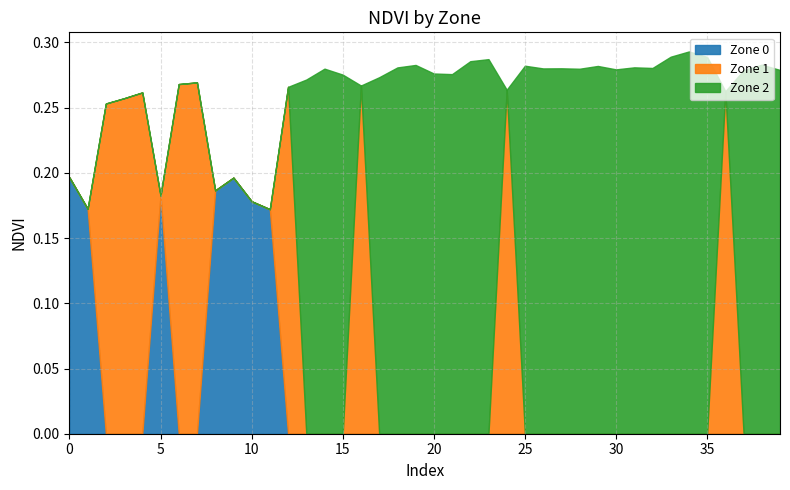

Where is Zone 0 nearest to the value 0?

7